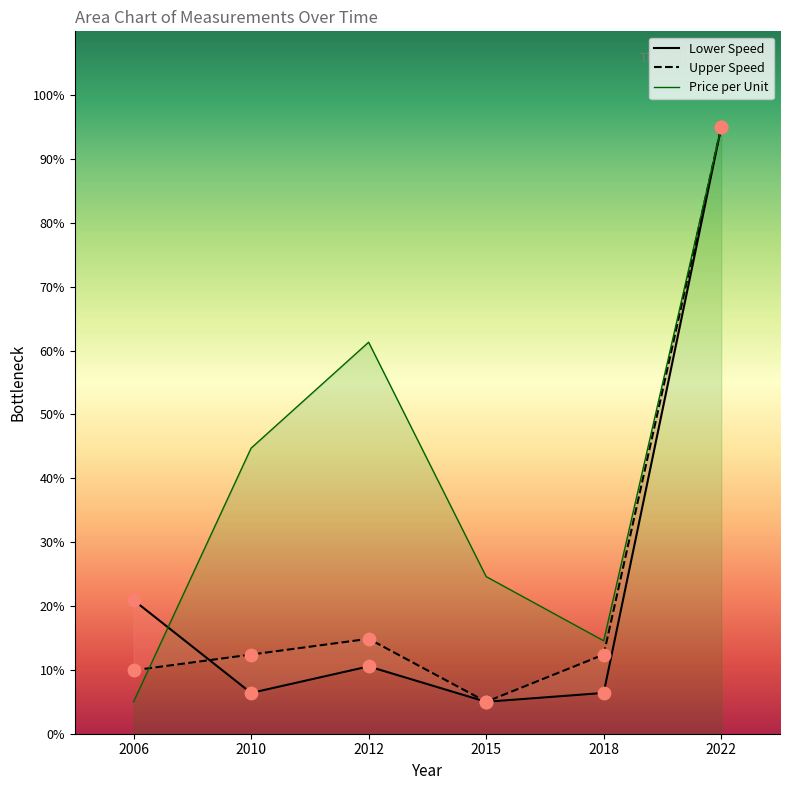

At how many categories does at least one series exceed 16?

5